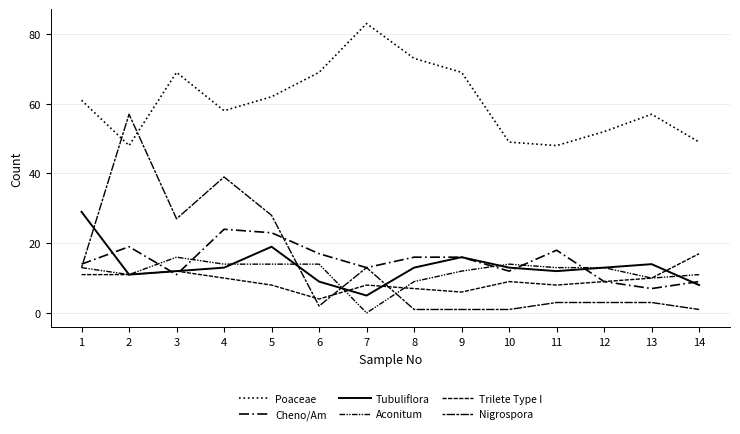

Is this an area chart (filled region under the line)?

No